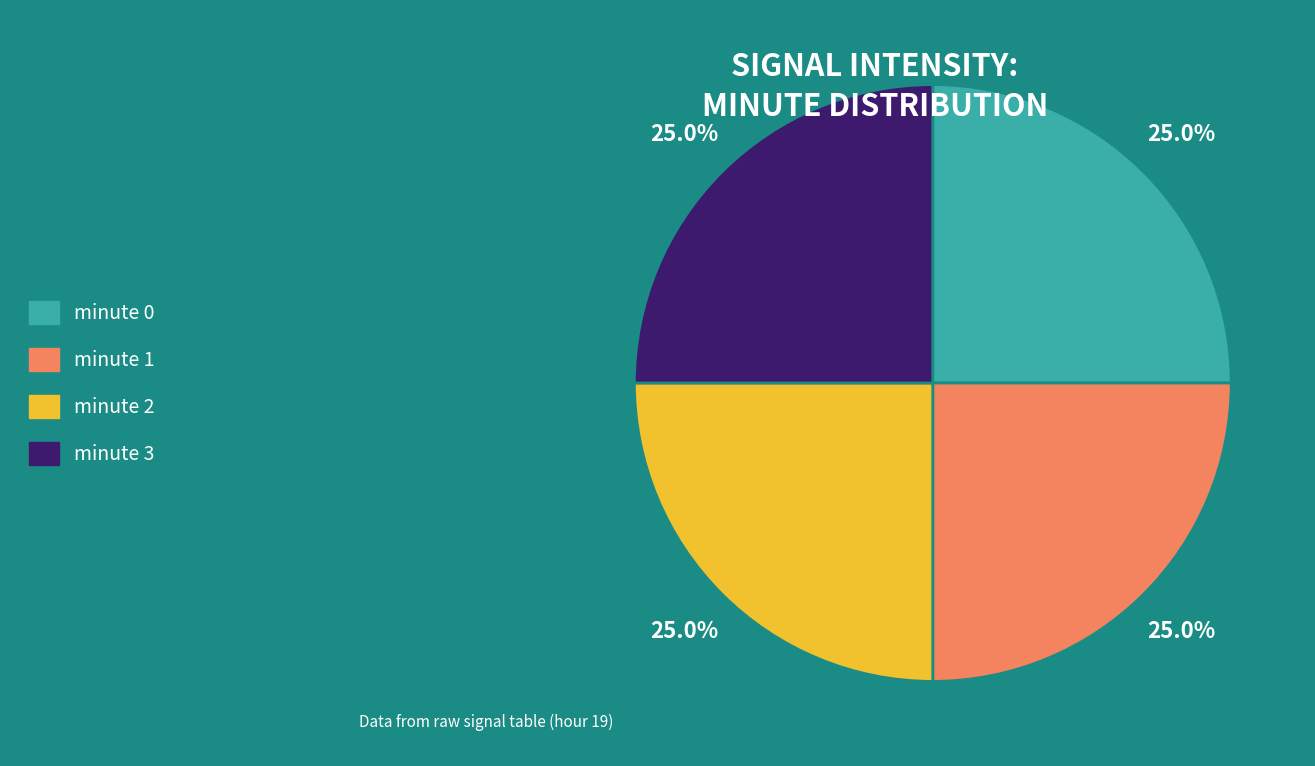

Is there any slice that represents more than half of the pie?

No